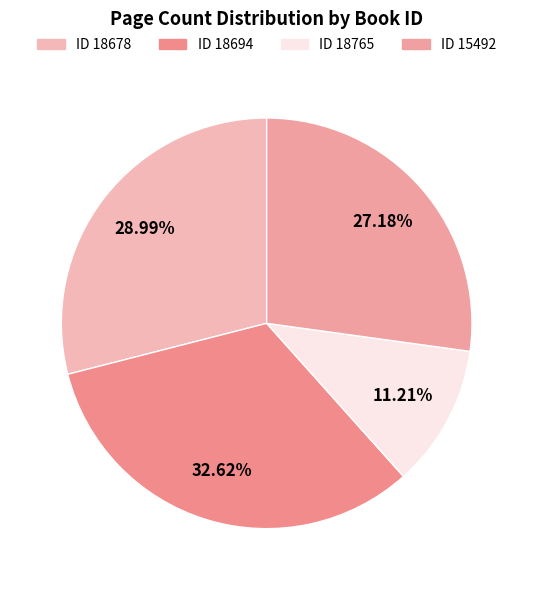

How many segments does this pie chart have?

4